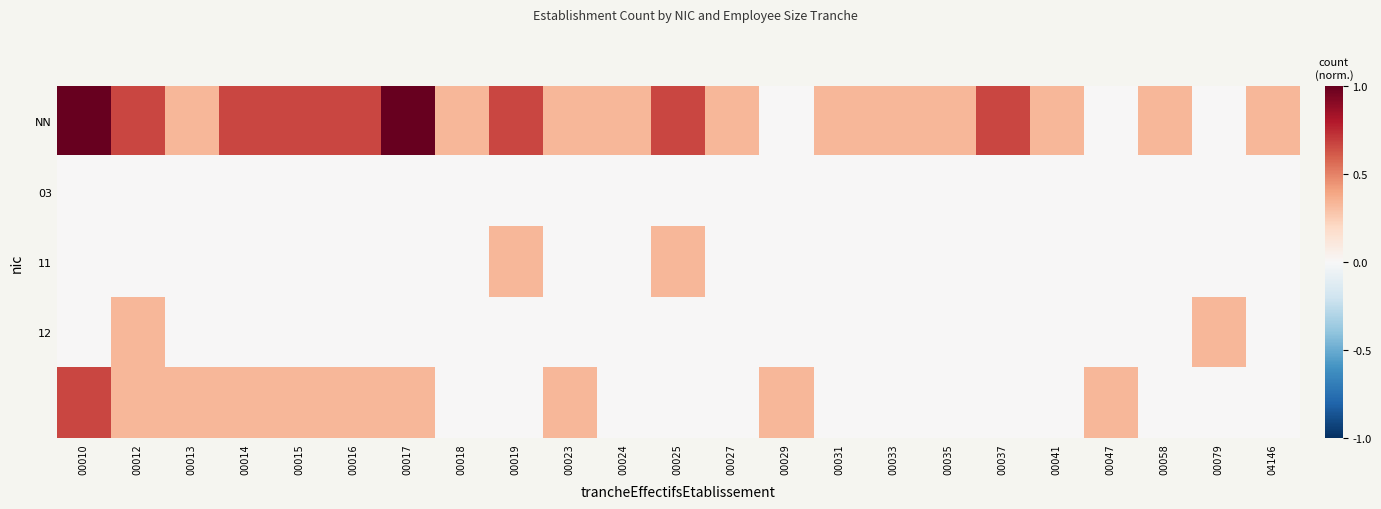

What is the difference between the highest and lowest values at 00010?

1.0